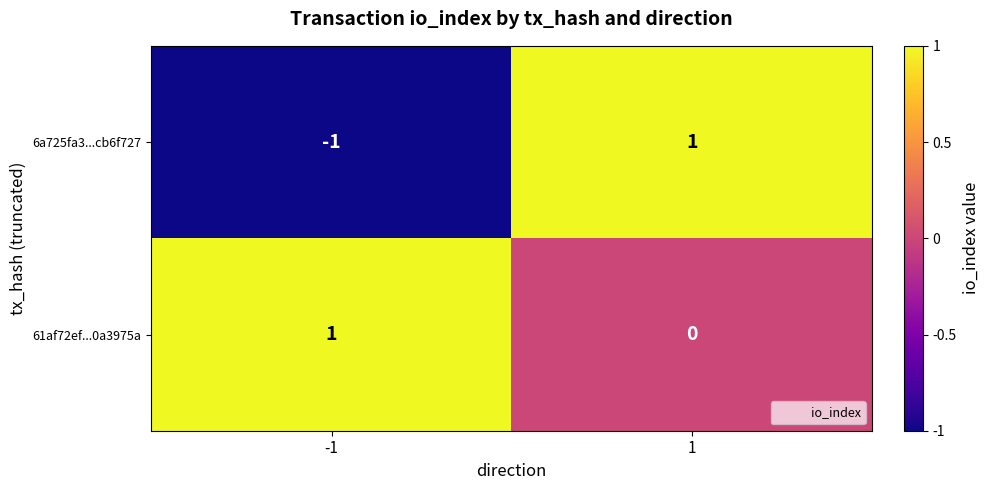

Is the value of 6a725fa3...cb6f727 at 1 greater than the value of 61af72ef...0a3975a at 1?

Yes